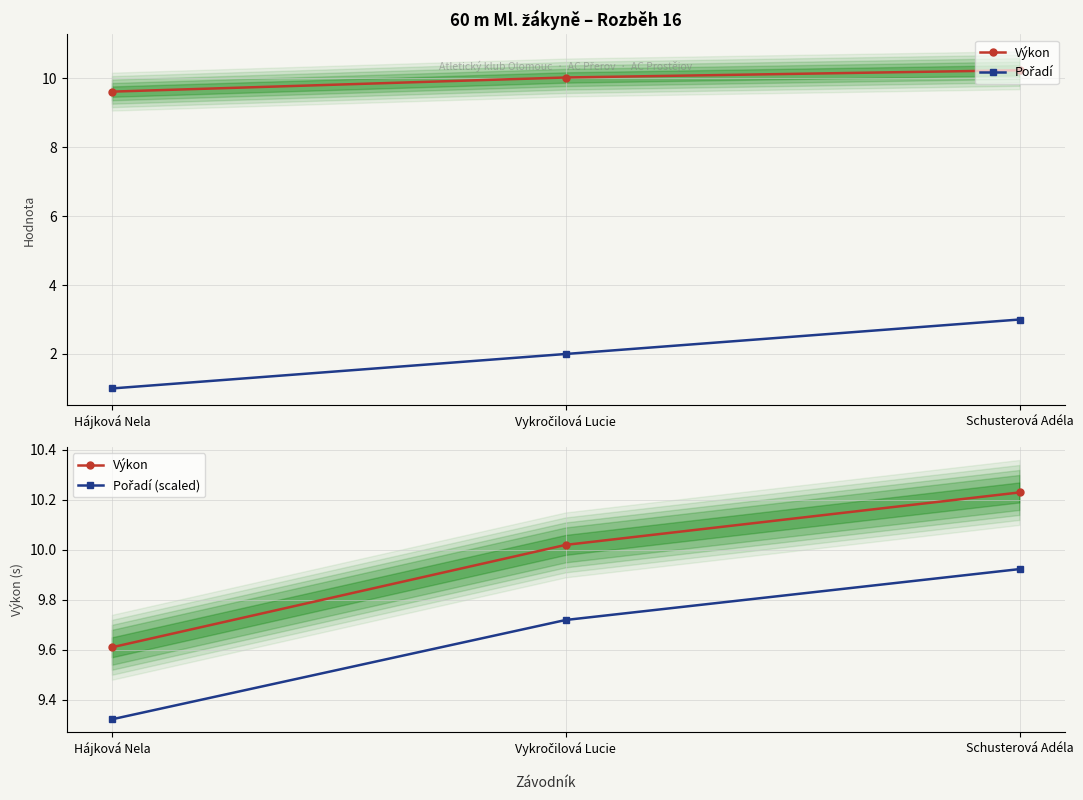

Is it true that Výkon equals 17.2 at Schusterová Adéla?

False